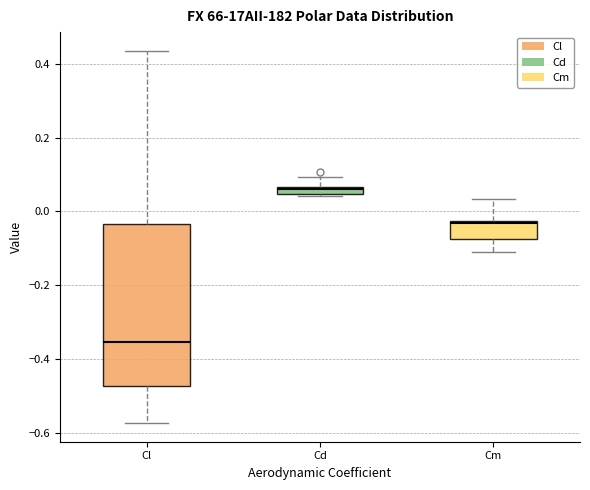

Which box's median line is the lowest?

Cl